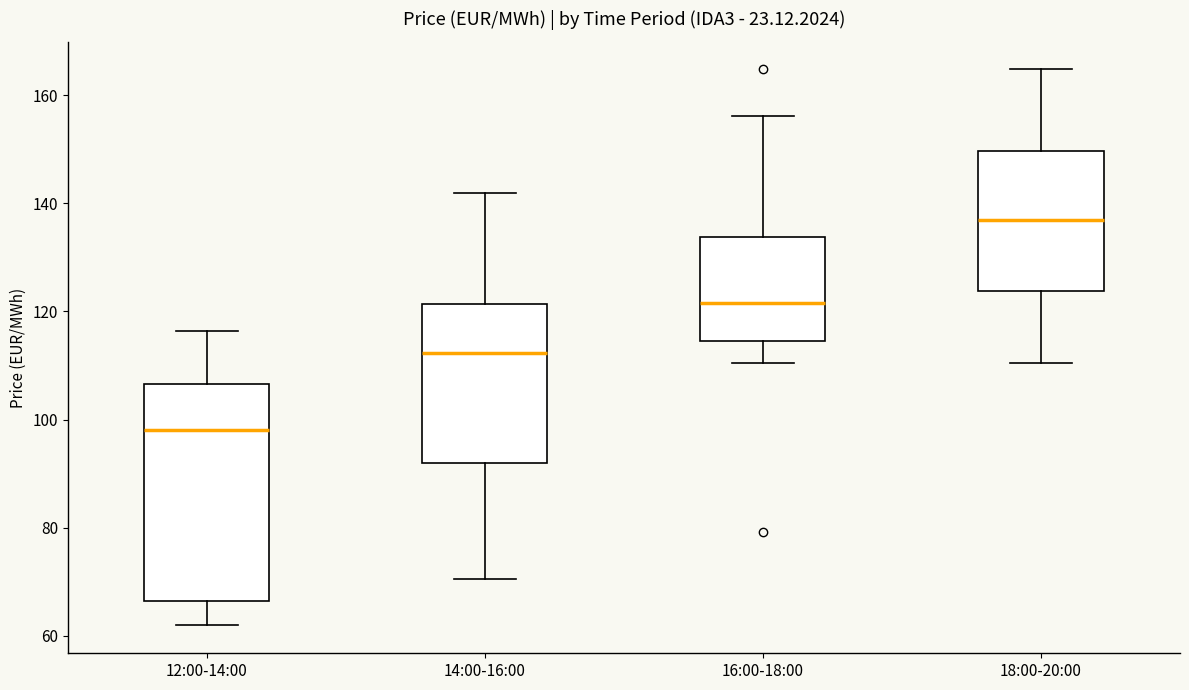

Reading left to right, read every box against the y-axis: the position of its median line, the range the box covers, and the ends of its whiskers. The values are not printed on the chart, so give them approximately, as read against the axis.

12:00-14:00: median 98, box 66 to 106, whiskers 62 to 116
14:00-16:00: median 112, box 92 to 122, whiskers 70 to 142
16:00-18:00: median 122, box 114 to 134, whiskers 110 to 156
18:00-20:00: median 136, box 124 to 150, whiskers 110 to 164